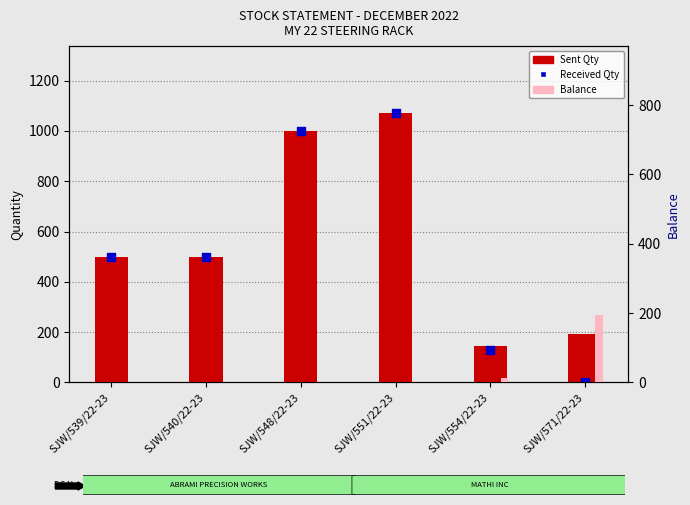

What is the total value across all series at SJW/554/22-23?

288